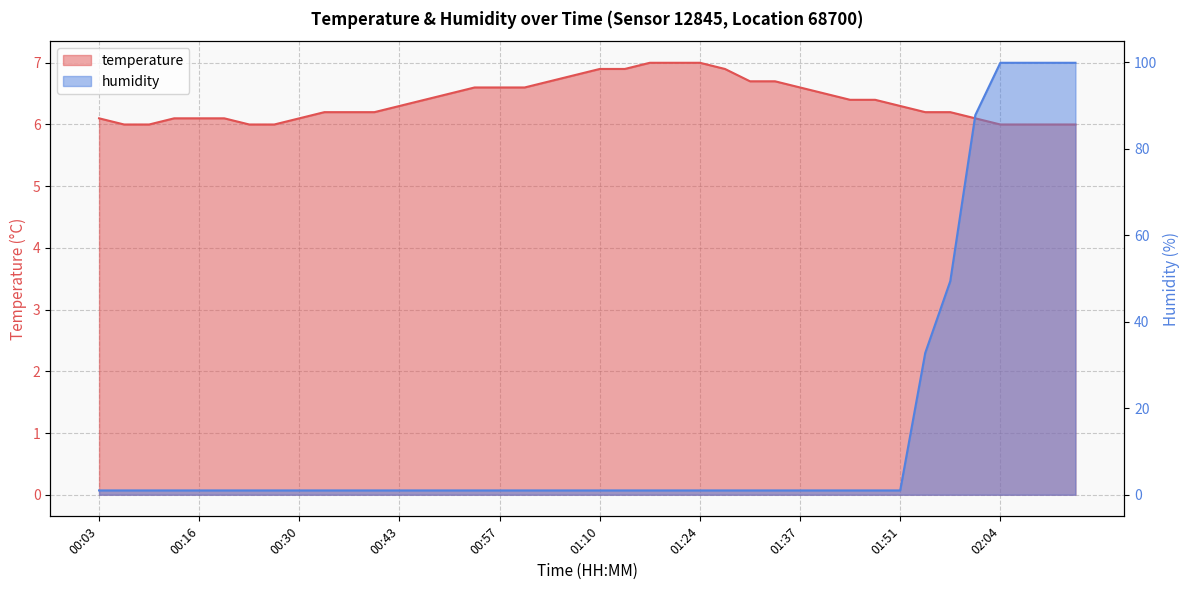

At which category is the sum across all series the highest?

02:04